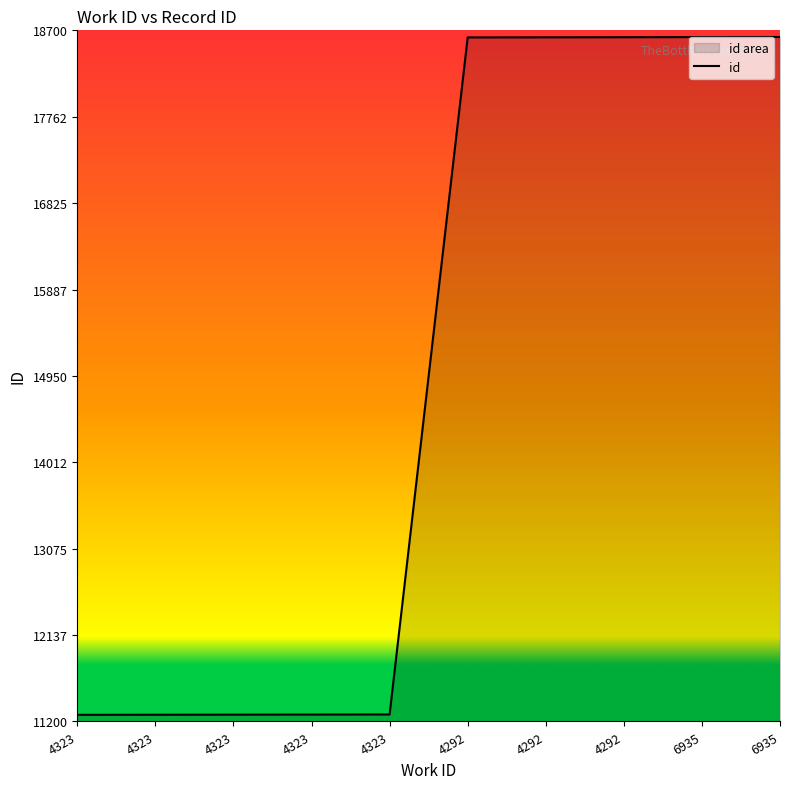

What is the greatest value displayed?

18628